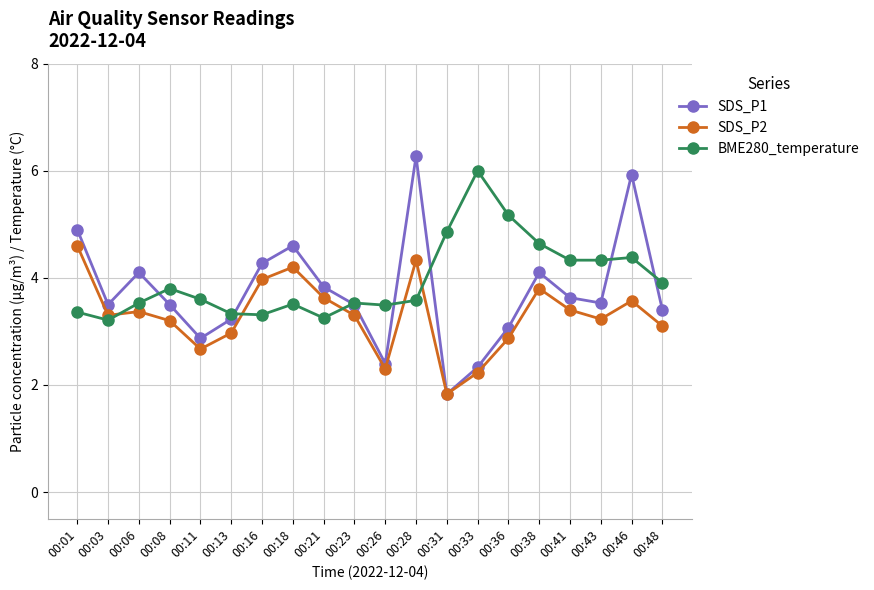

Rank the series at 00:18 from lowest to highest value.

BME280_temperature, SDS_P2, SDS_P1